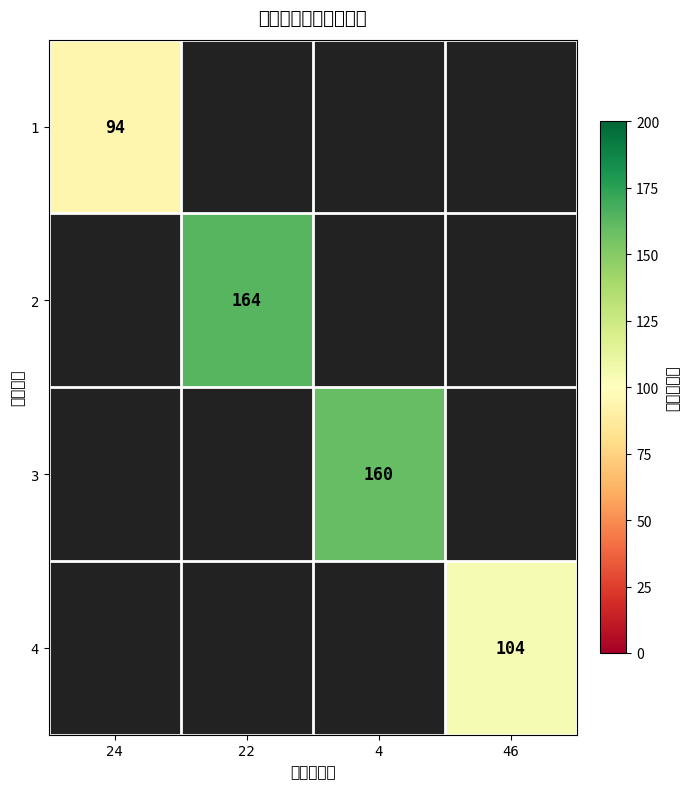

True or false: 1 has a value of 62.2 at 24.

False